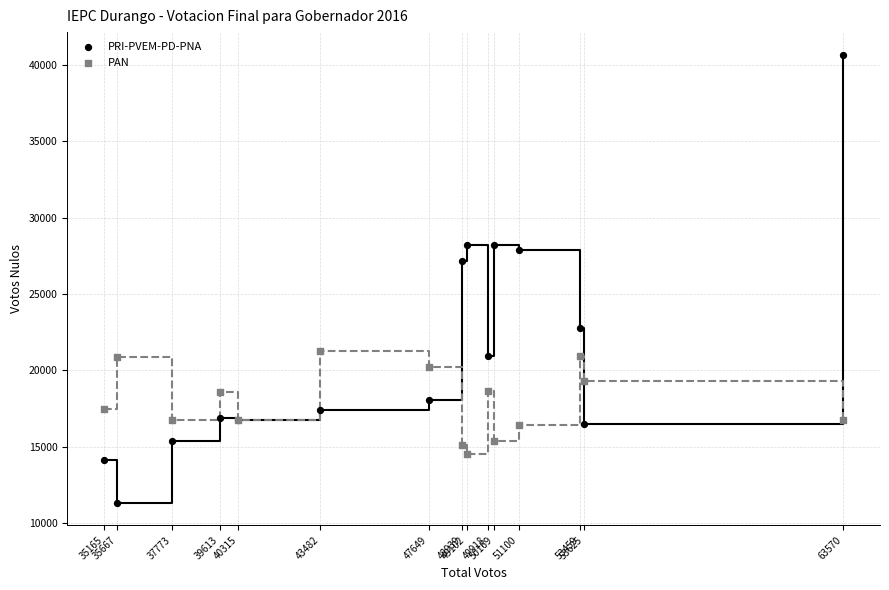

In the PRI-PVEM-PD-PNA series, what Y value is closest to 25999?

27150